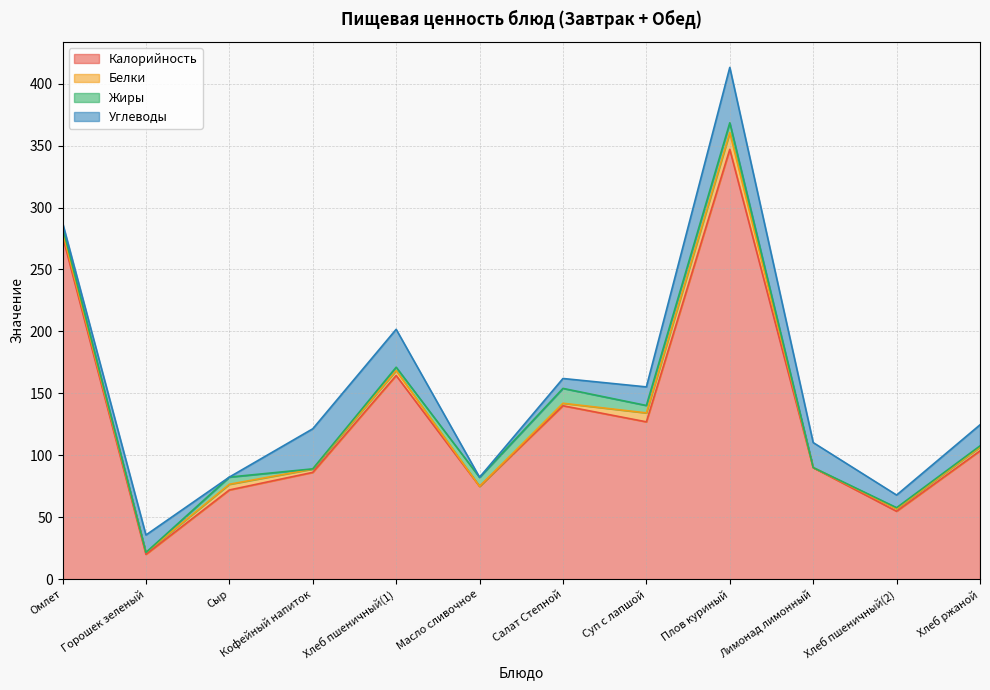

Between which two adjacent categories do Белки and Жиры first intersect?

Омлет and Горошек зеленый